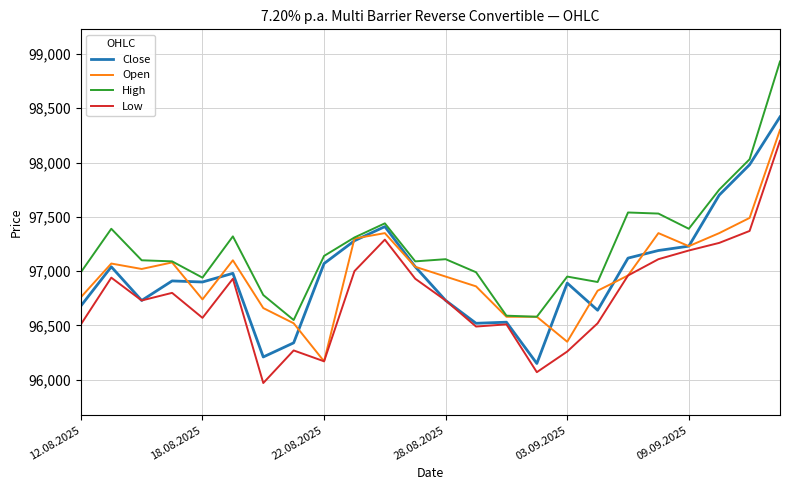

At how many categories does at least one series exceed 98651?

1